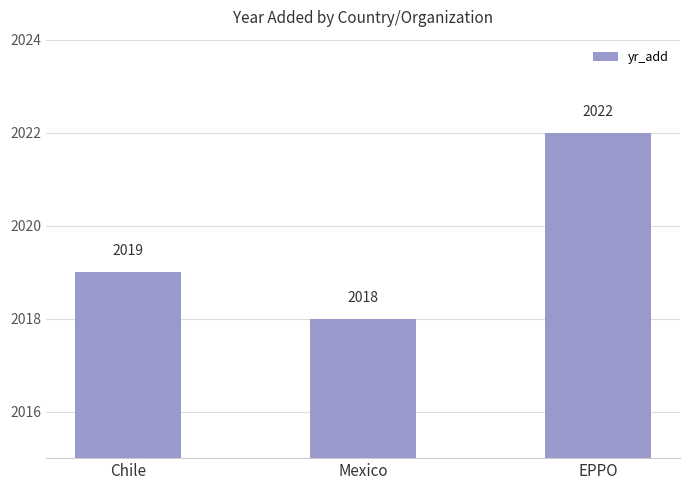

Is it true that the value at Chile is 2019?

True